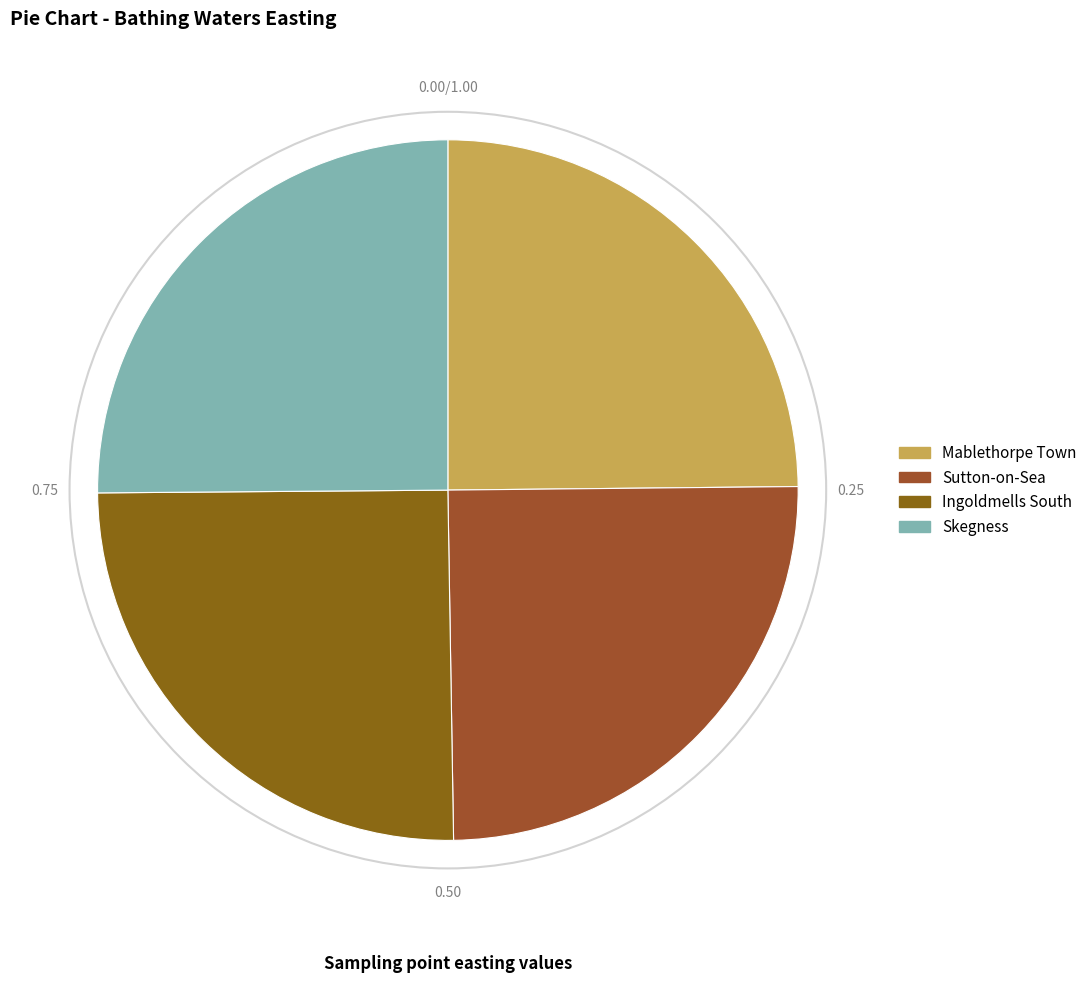

True or false: Skegness accounts for 18% of the total.

False